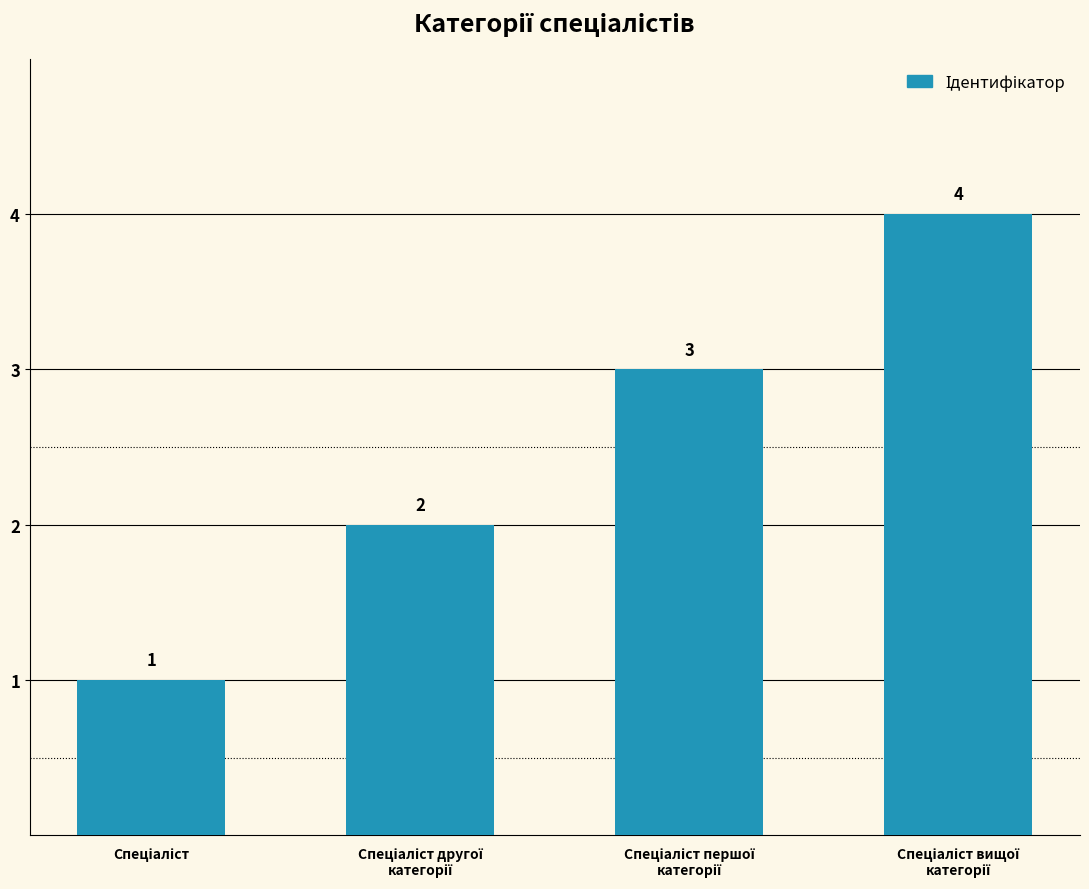

What is the sum of all values?

10